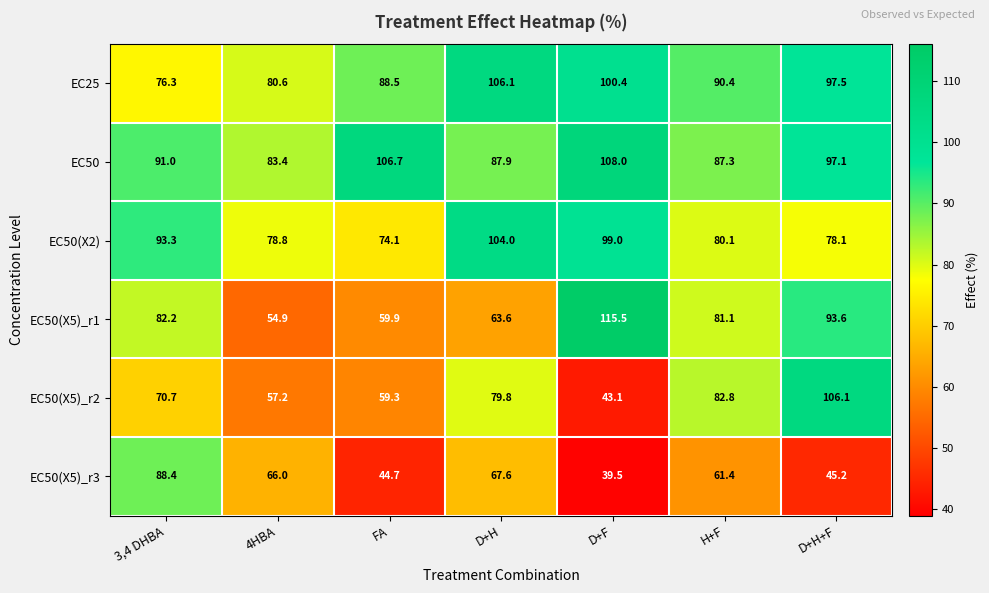

What is the difference between the maximum and minimum values in the EC50 series?

24.6